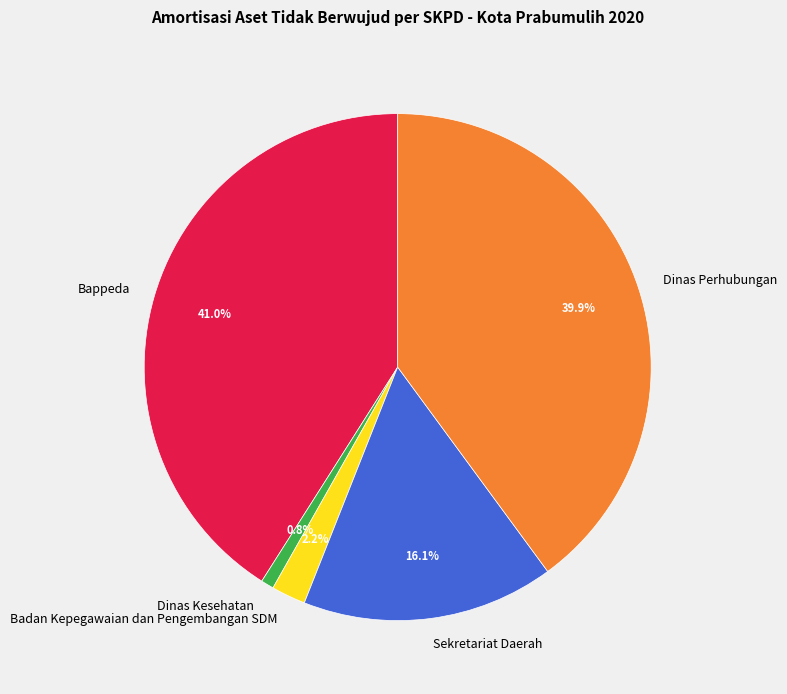

To the nearest percent, what portion does Sekretariat Daerah represent?

16%